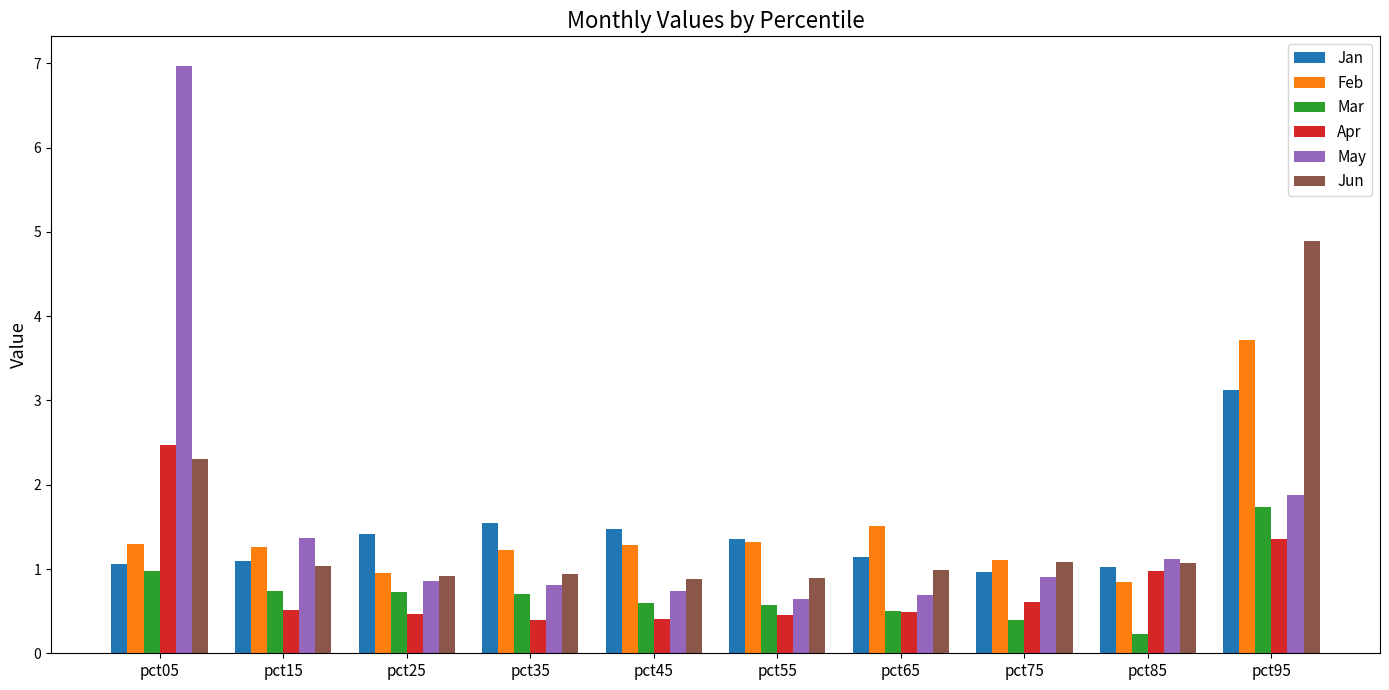

What is the minimum value for Jun?

0.9